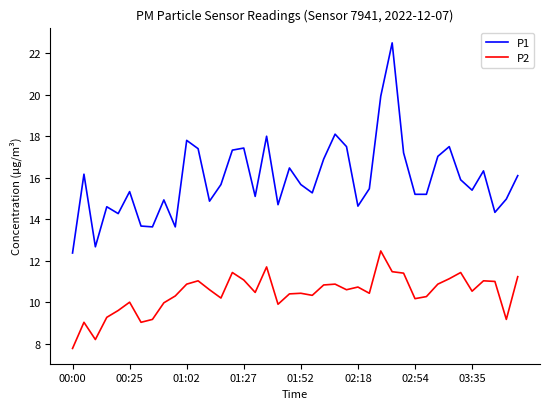

What is the minimum value for P2?

7.8